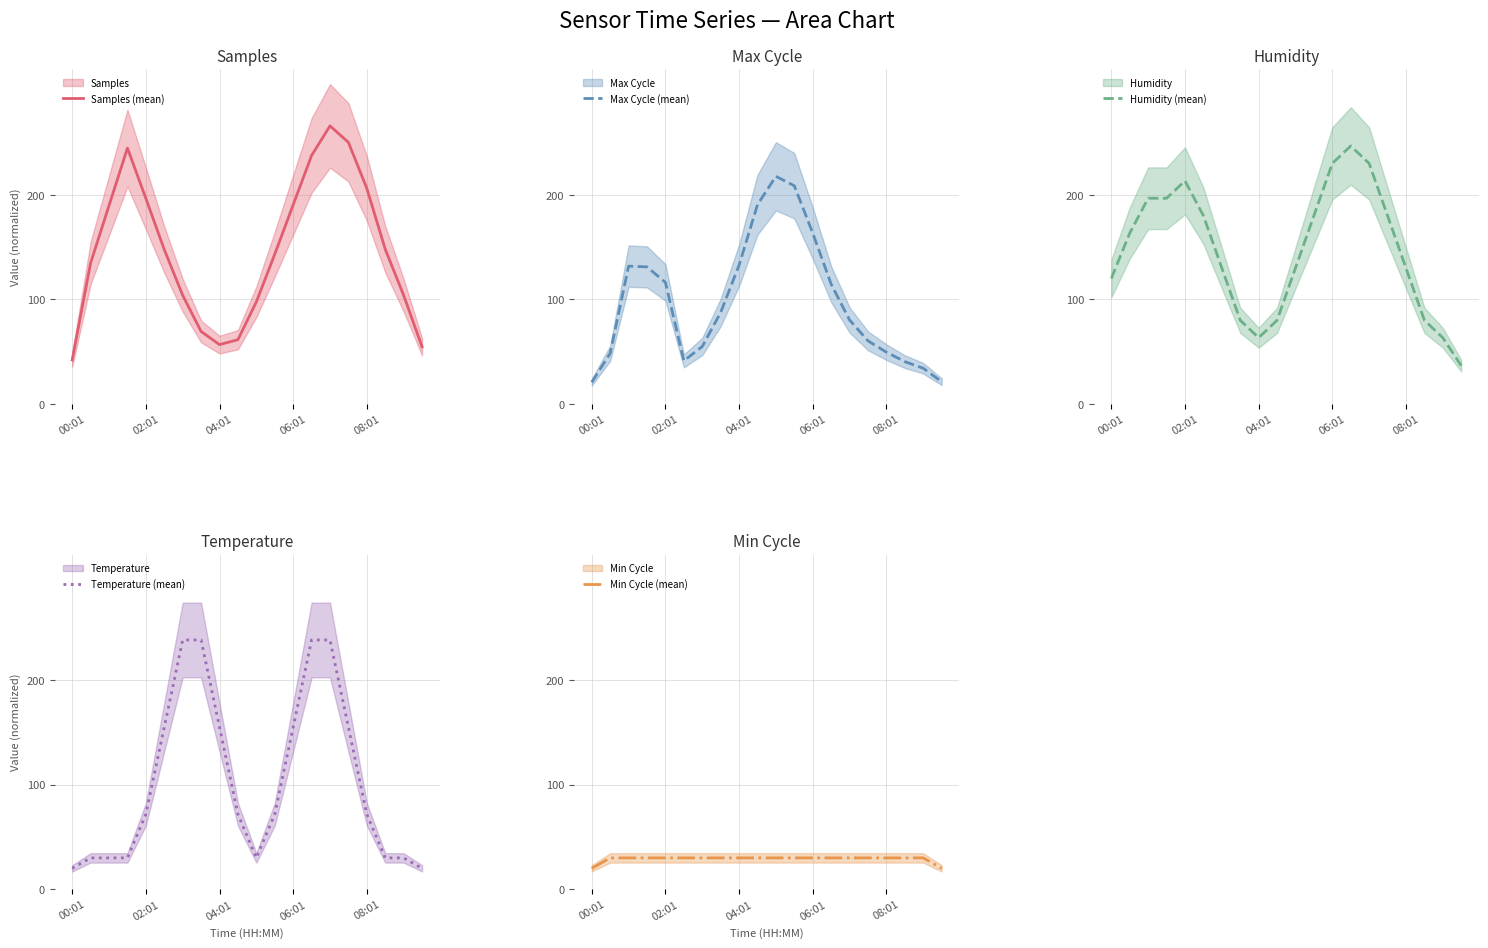

How many interior local valleys does the Temperature (mean) series have?

1